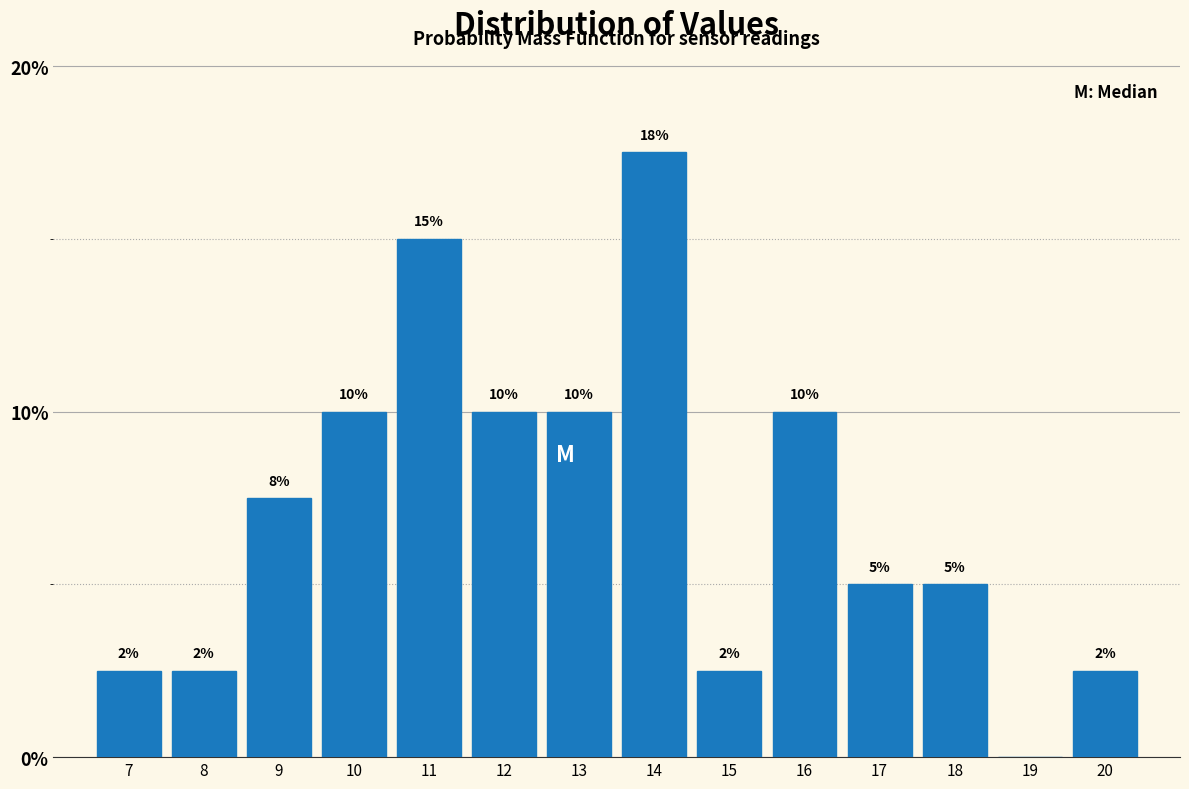

Where does the data first go above 7?

9